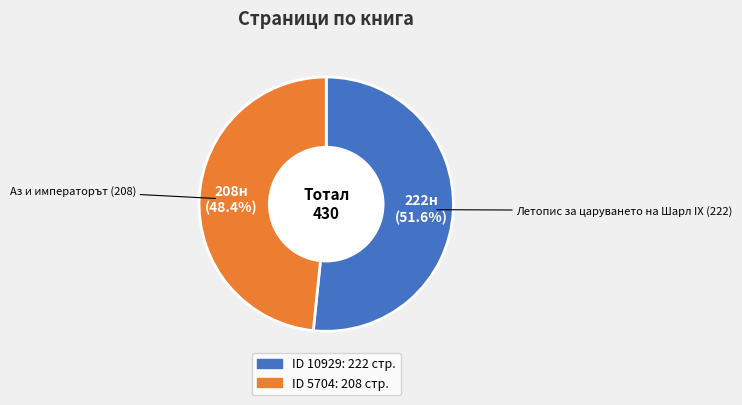

Count the number of slices in the pie.

2